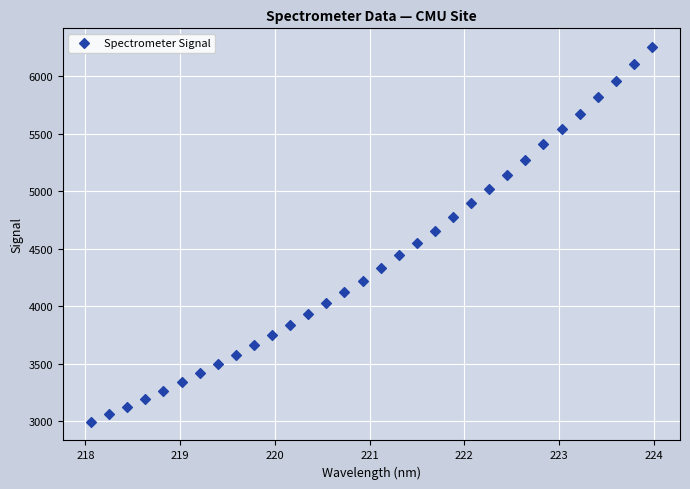

What is the range of Y values (max minus min)?

3258.5